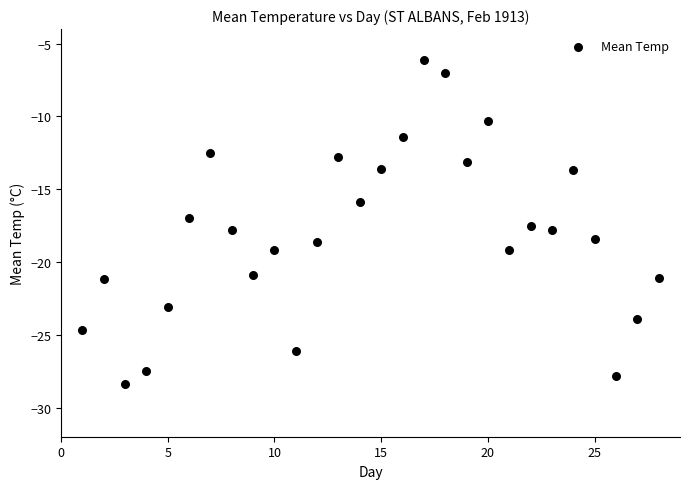

What is the range of Y values (max minus min)?

22.3